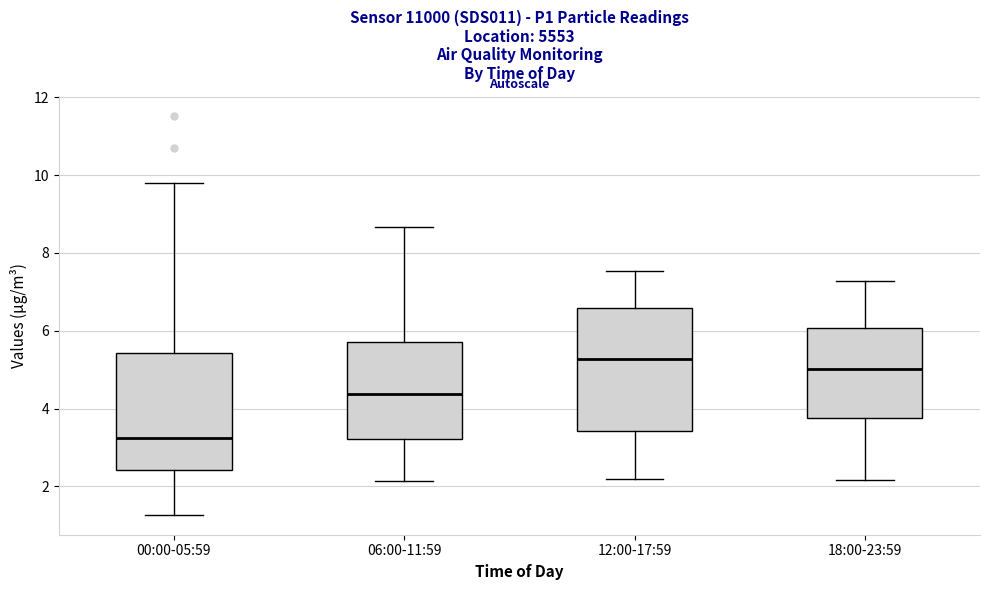

Which box has the lowest median line?

00:00-05:59